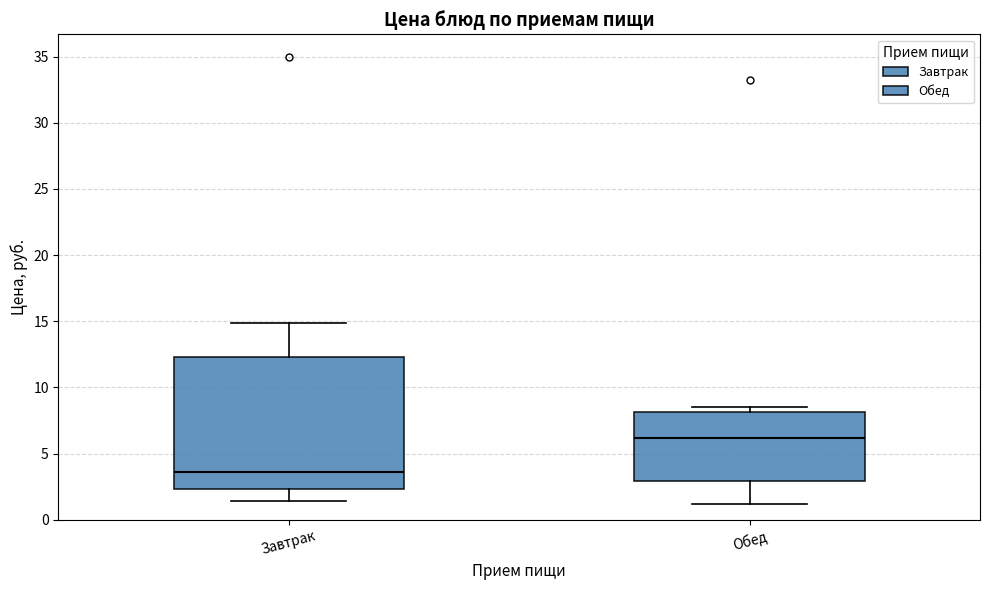

Which box's median line is the highest?

Обед